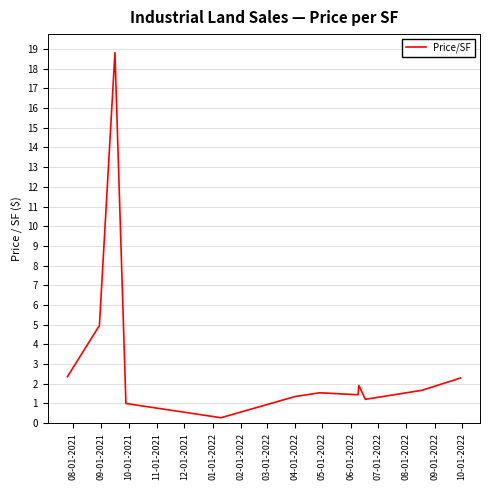

True or false: there are more than 0 points higher than both neighbors.

True